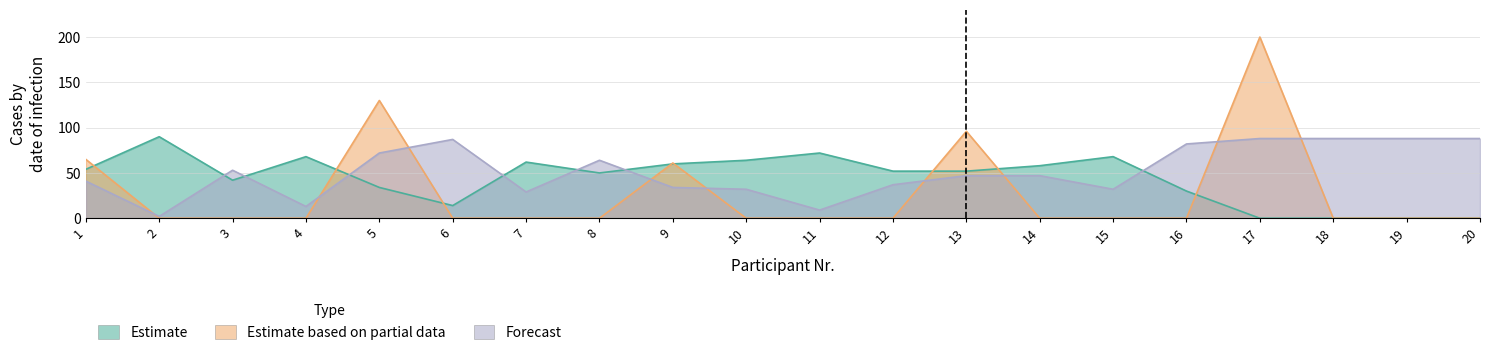

Rank the categories by Forecast value from highest to lowest.

17, 18, 19, 20, 6, 16, 5, 8, 3, 13, 14, 1, 12, 9, 10, 15, 7, 4, 11, 2